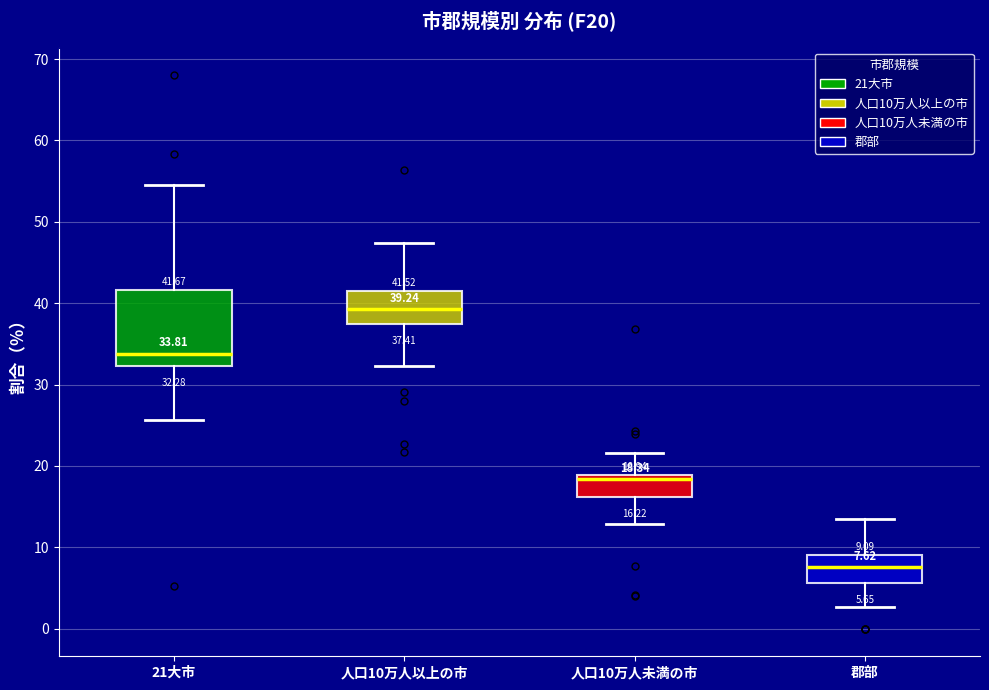

Which box's median line is the lowest?

郡部